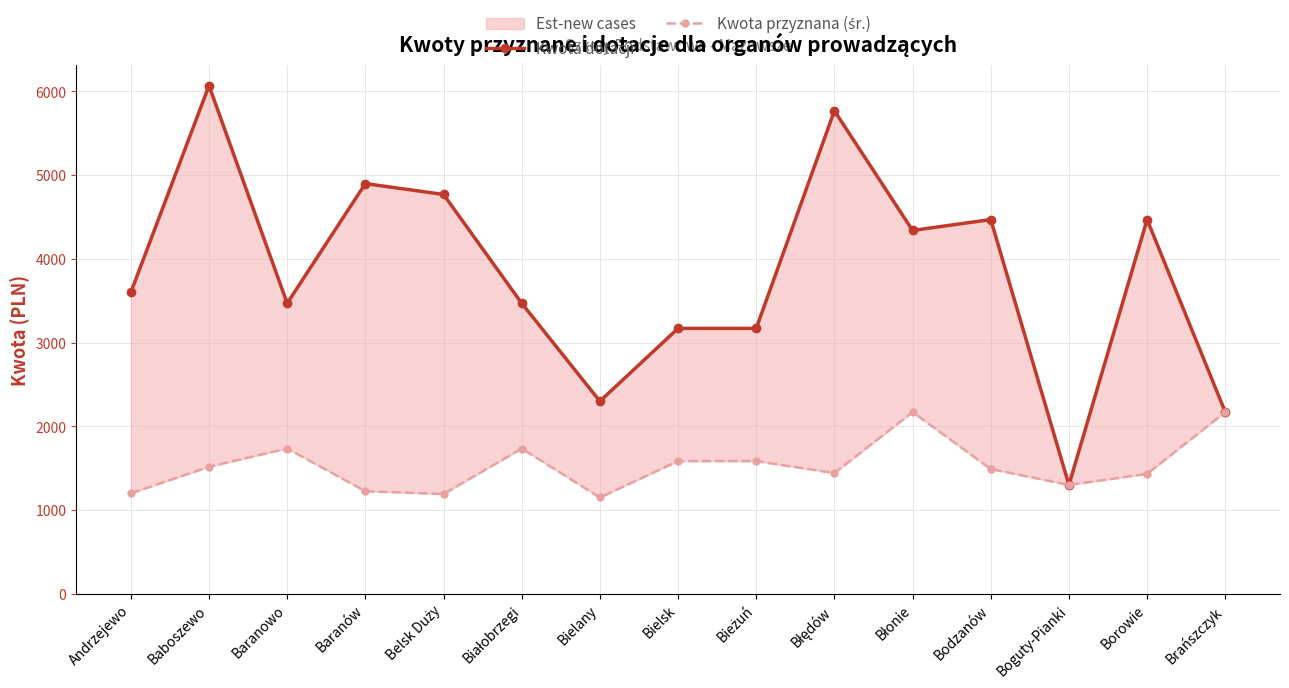

Is it true that Kwota dotacji equals 426 at Boguty-Pianki?

False